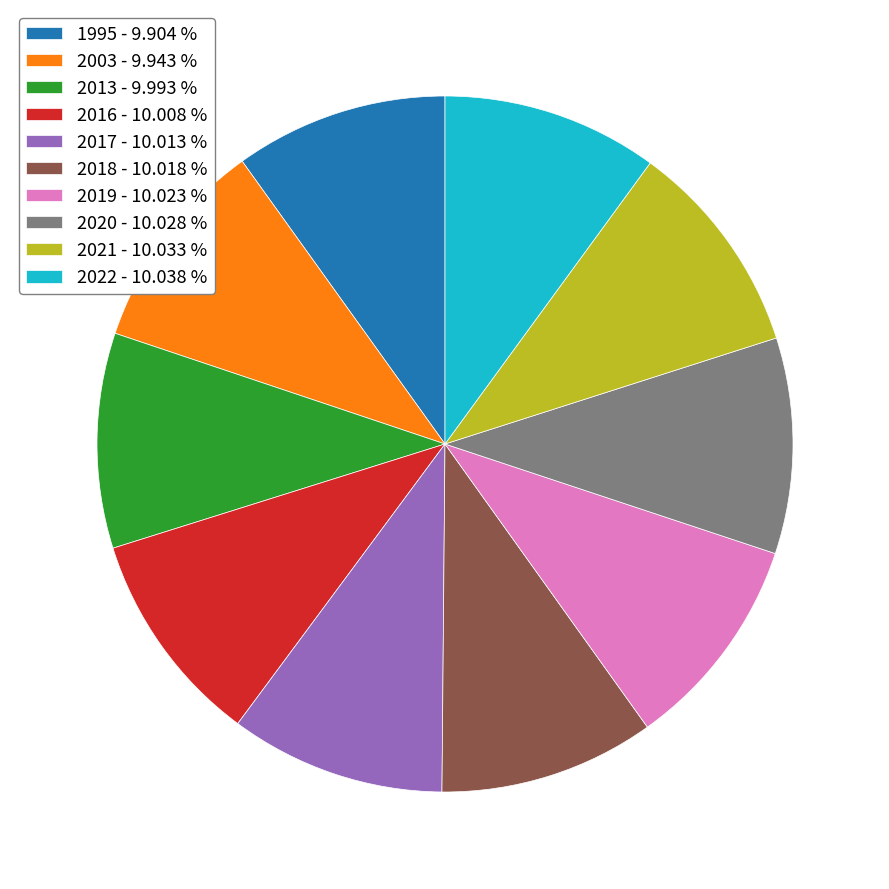

Is the sum of 2020 - 10.028 % and 2022 - 10.038 % greater than half?

No